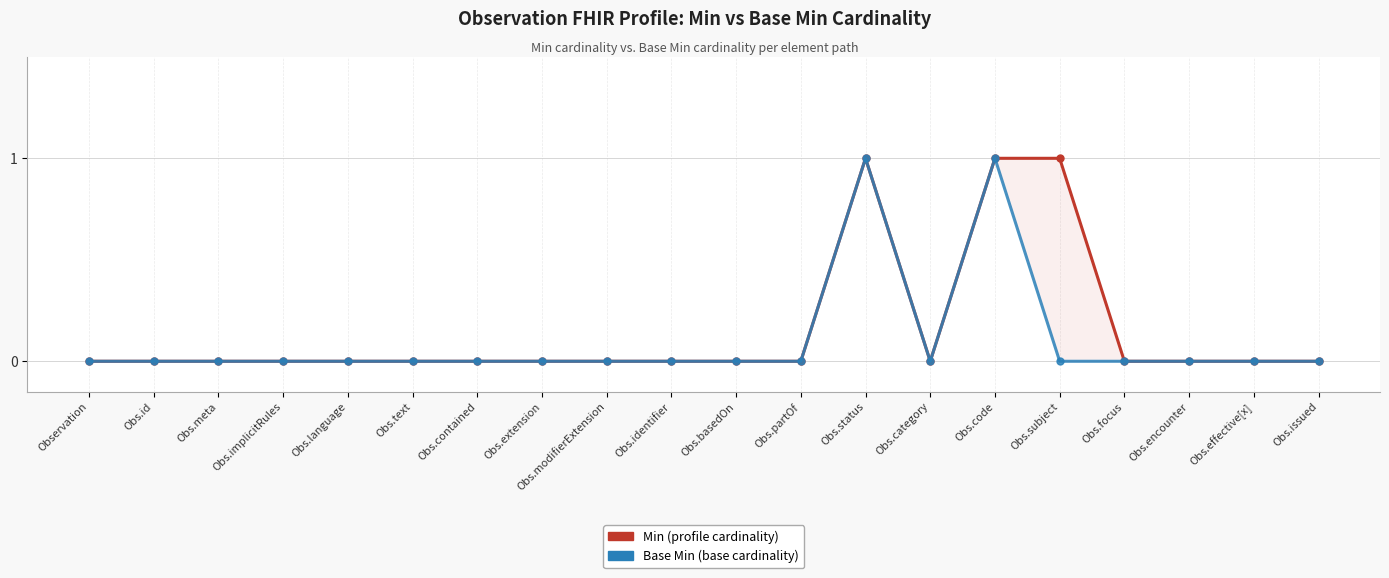

Reading right to left, transcribe all the data shown in this chart.

Min: 0	0	0	0	1	1	0	1	0	0	0	0	0	0	0	0	0	0	0	0
Base Min: 0	0	0	0	0	1	0	1	0	0	0	0	0	0	0	0	0	0	0	0